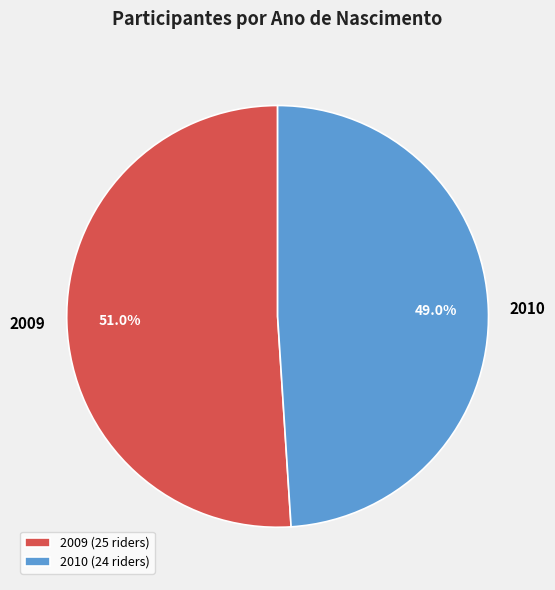

Is there any slice that represents more than half of the pie?

Yes